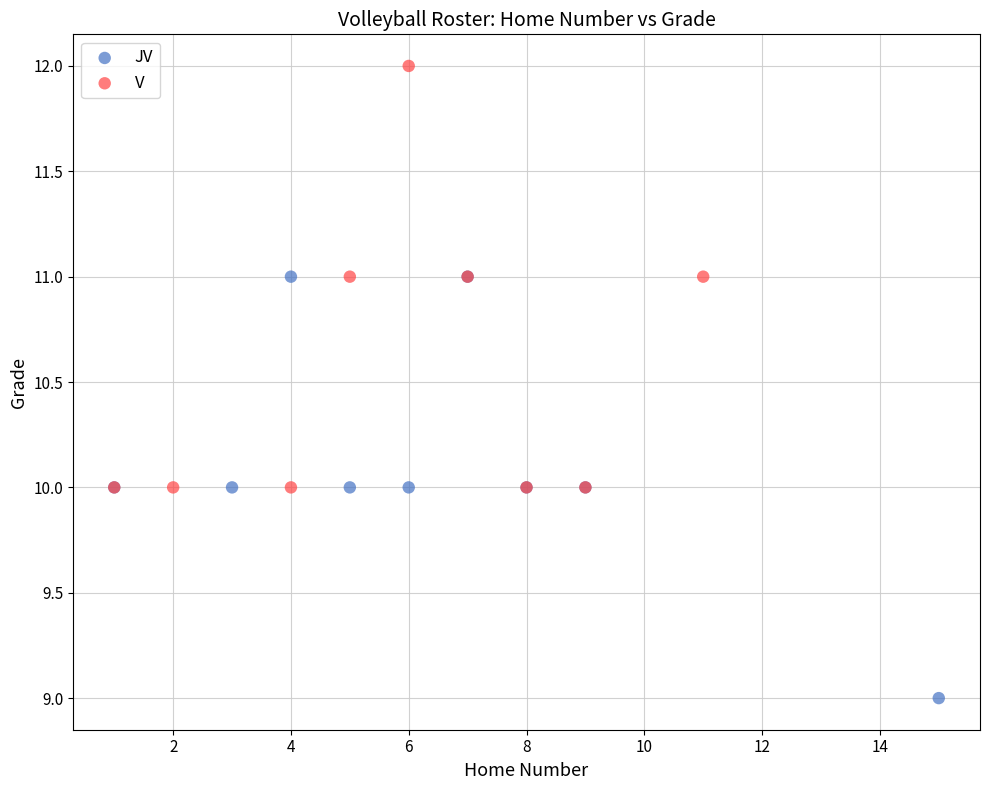

Which series reaches the maximum Y coordinate?

V